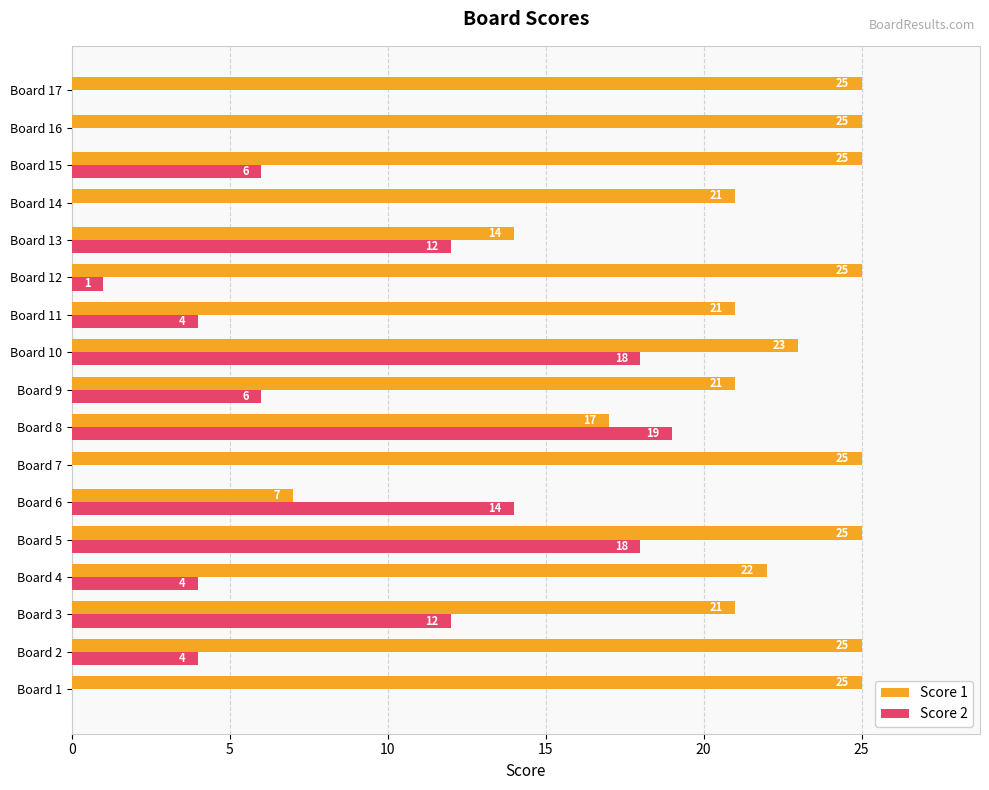

Which series changed the most between Board 3 and Board 7?

Score 2